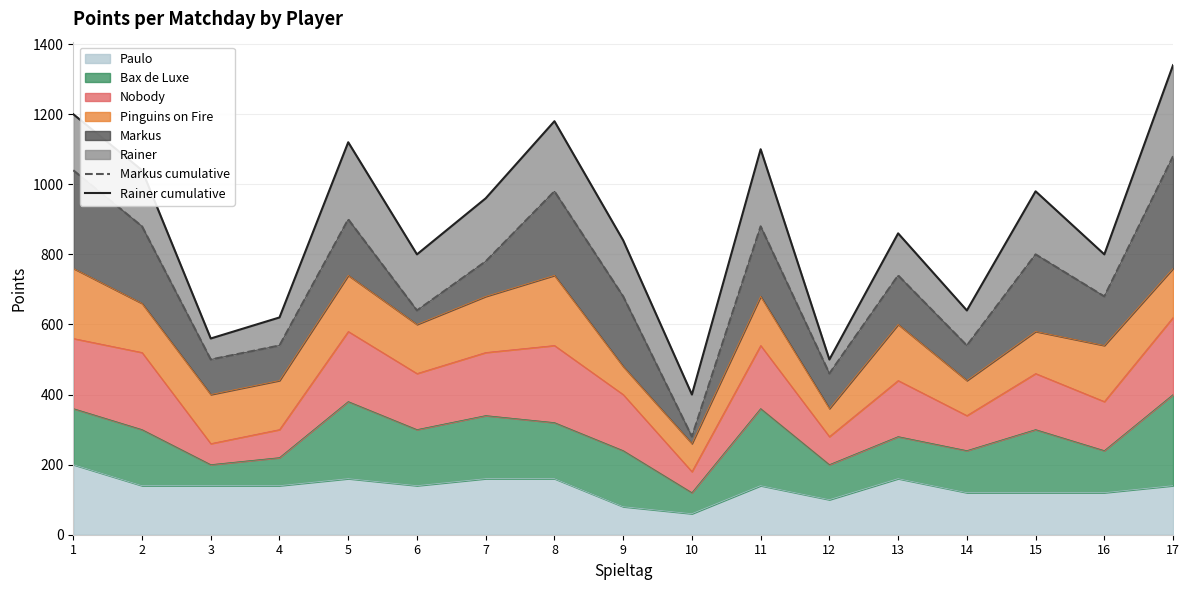

The Markus cumulative series shows 367 at 6. True or false?

False